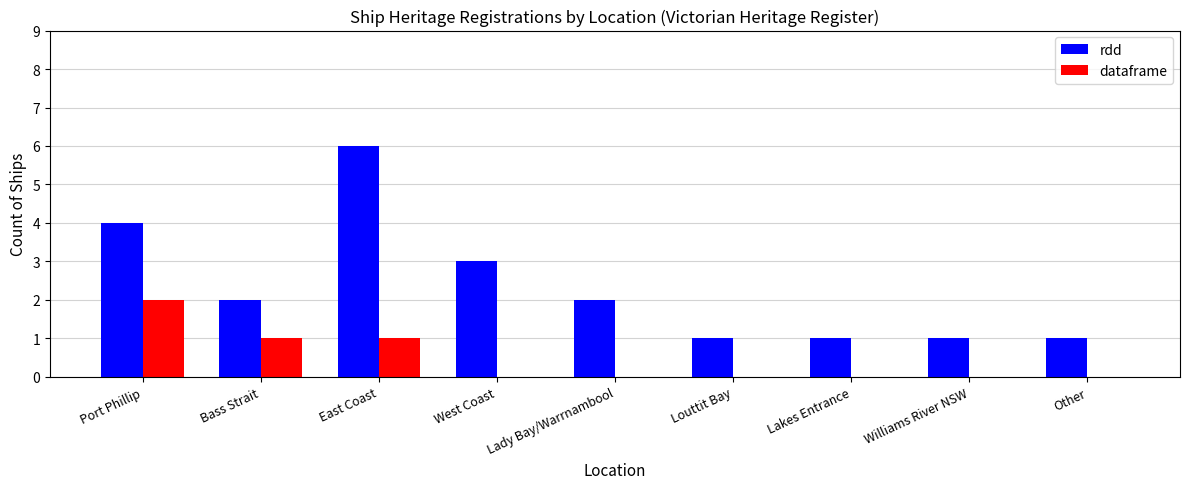

Is the value of dataframe at West Coast greater than the value of rdd at Lakes Entrance?

No